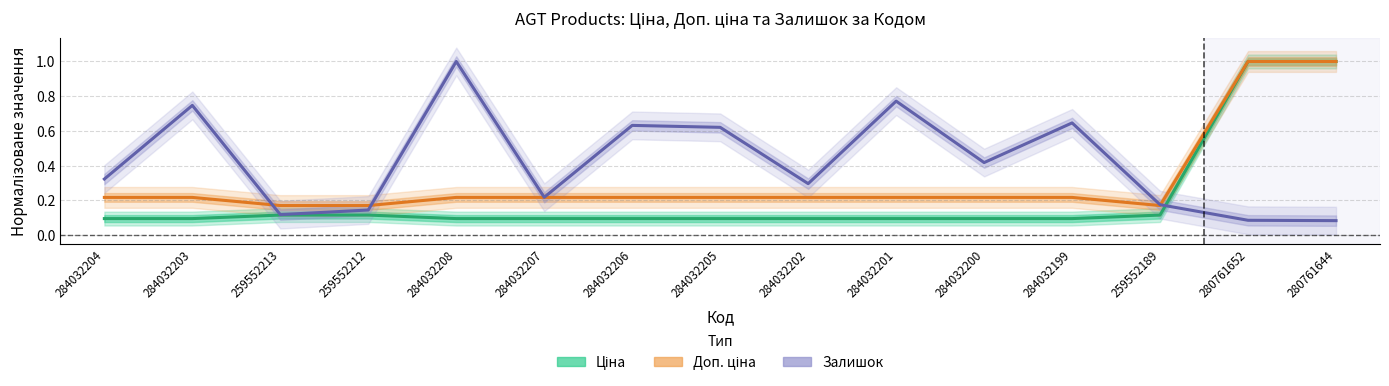

How many times do Ціна and Залишок cross each other?

1